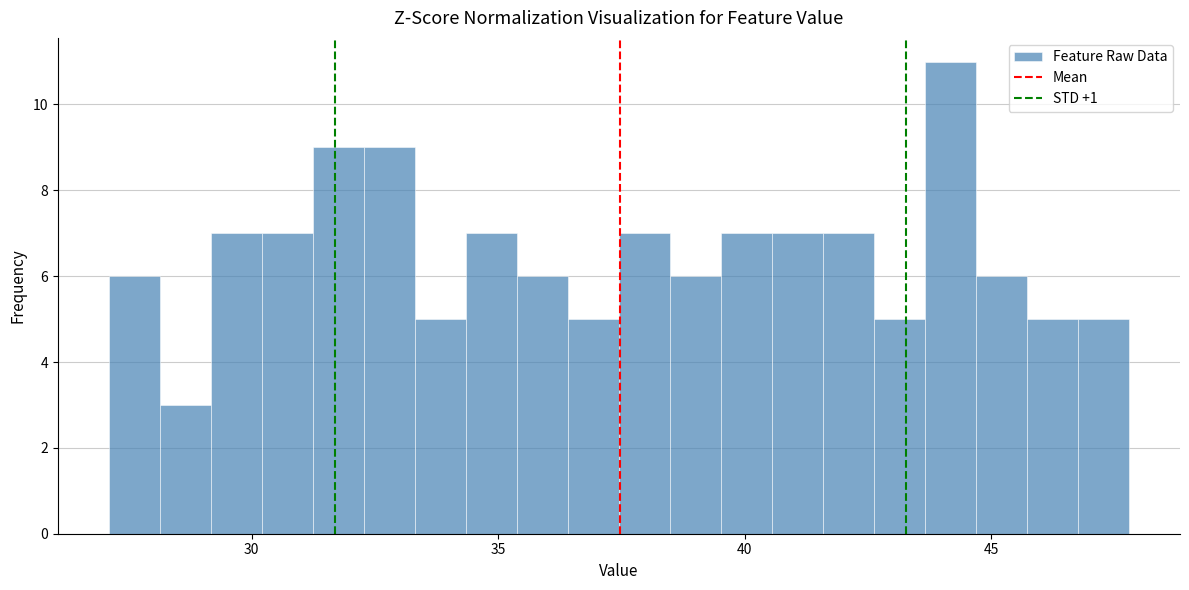

Read against the x-axis, roughly where is the centre of the tallest bar?

44.0